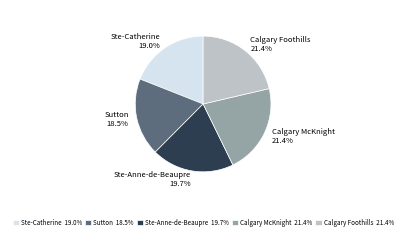

To the nearest percent, what is the combined percentage of Sutton and Ste-Catherine?

38%